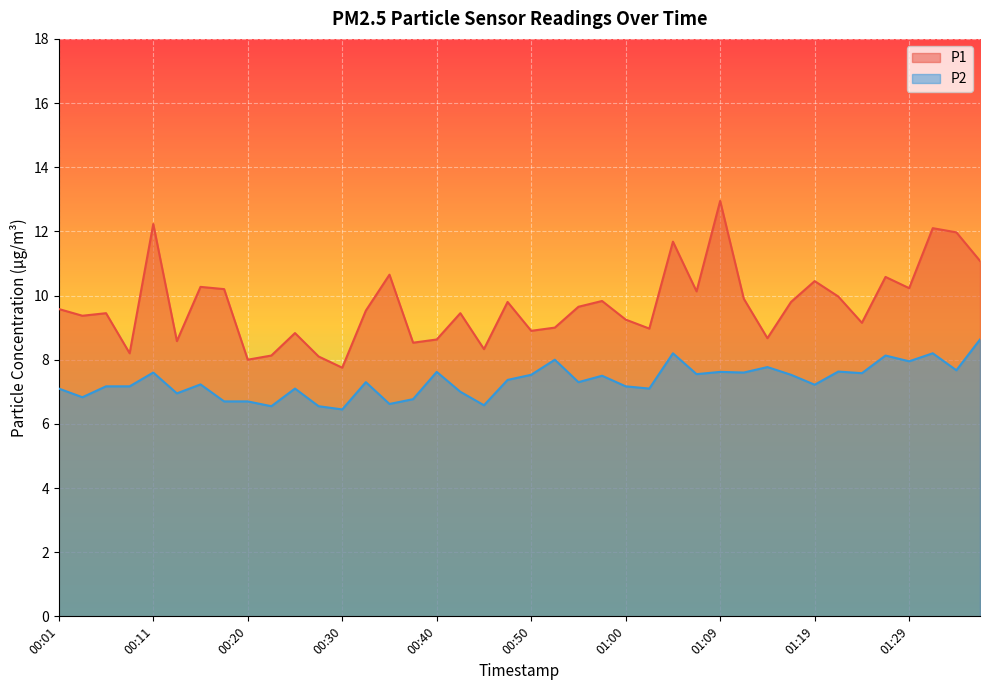

Reading left to right, transcribe all the data shown in this chart.

P1: 00:01=9.6	00:03=9.4	00:06=9.4	00:08=8.2	00:11=12.2	00:13=8.6	00:15=10.3	00:18=10.2	00:20=8.0	00:23=8.1	00:25=8.8	00:28=8.1	00:30=7.8	00:33=9.5	00:35=10.7	00:38=8.5	00:40=8.6	00:42=9.4	00:45=8.3	00:47=9.8	00:50=8.9	00:52=9.0	00:55=9.7	00:57=9.8	01:00=9.2	01:02=9.0	01:05=11.7	01:07=10.1	01:09=12.9	01:12=9.9	01:14=8.7	01:17=9.8	01:19=10.4	01:22=10.0	01:24=9.2	01:27=10.6	01:29=10.2	01:32=12.1	01:34=12.0	01:36=11.1
P2: 00:01=7.1	00:03=6.8	00:06=7.2	00:08=7.2	00:11=7.6	00:13=7.0	00:15=7.2	00:18=6.7	00:20=6.7	00:23=6.5	00:25=7.1	00:28=6.5	00:30=6.5	00:33=7.3	00:35=6.6	00:38=6.8	00:40=7.6	00:42=7.0	00:45=6.6	00:47=7.4	00:50=7.5	00:52=8.0	00:55=7.3	00:57=7.5	01:00=7.2	01:02=7.1	01:05=8.2	01:07=7.5	01:09=7.6	01:12=7.6	01:14=7.8	01:17=7.5	01:19=7.2	01:22=7.6	01:24=7.6	01:27=8.1	01:29=8.0	01:32=8.2	01:34=7.7	01:36=8.6